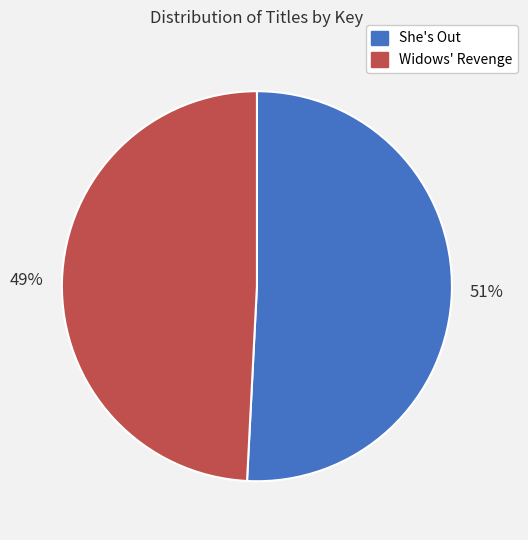

Which has a higher value, She's Out or Widows' Revenge?

She's Out